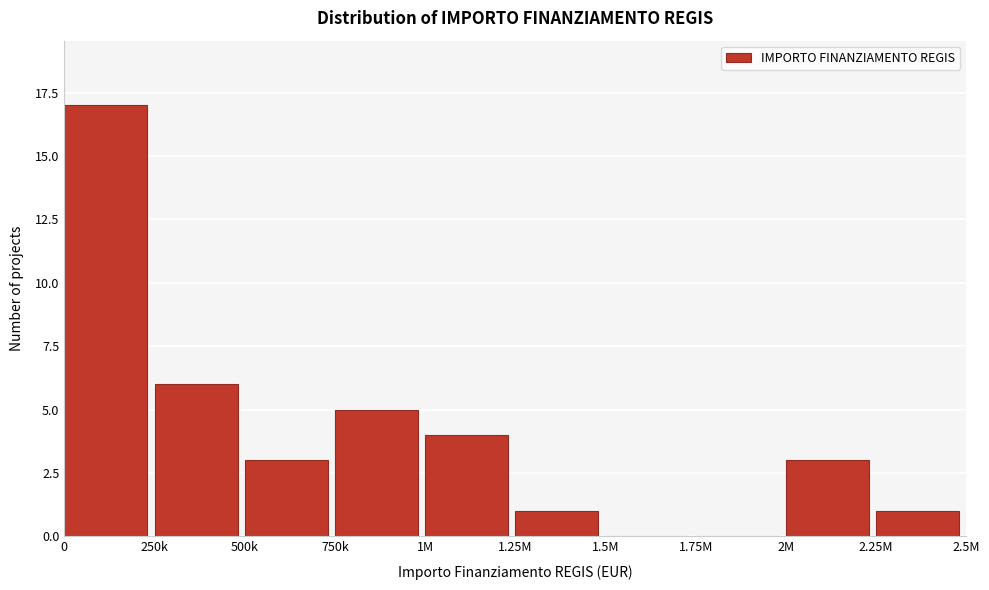

Reading right to left, transcribe all the data shown in this chart.

2.25M=1	2M=3	1.75M=0	1.5M=0	1.25M=1	1M=4	750k=5	500k=3	250k=6	0=17